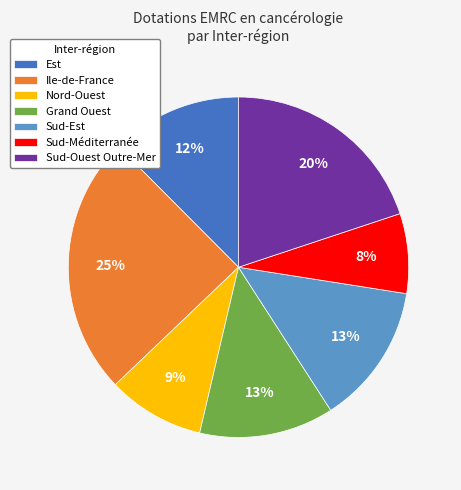

Does any single category account for the majority?

No